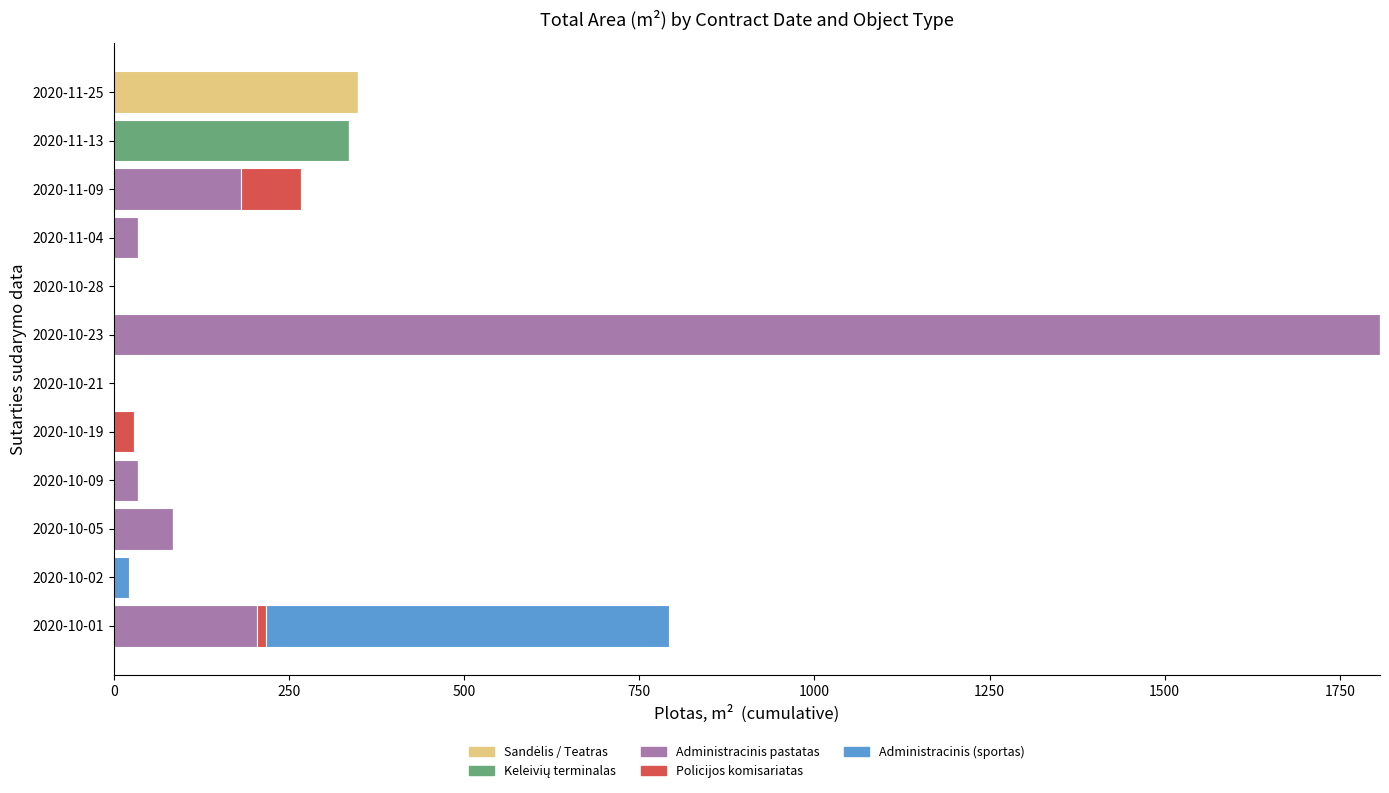

At which category is the sum across all series the highest?

2020-10-23